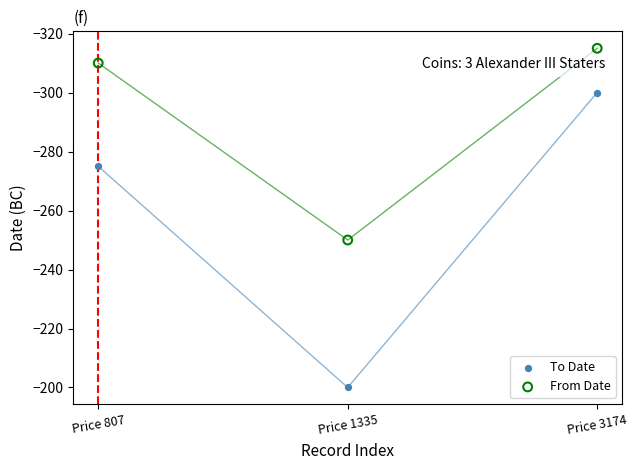

Which series contains the highest Y value?

To Date